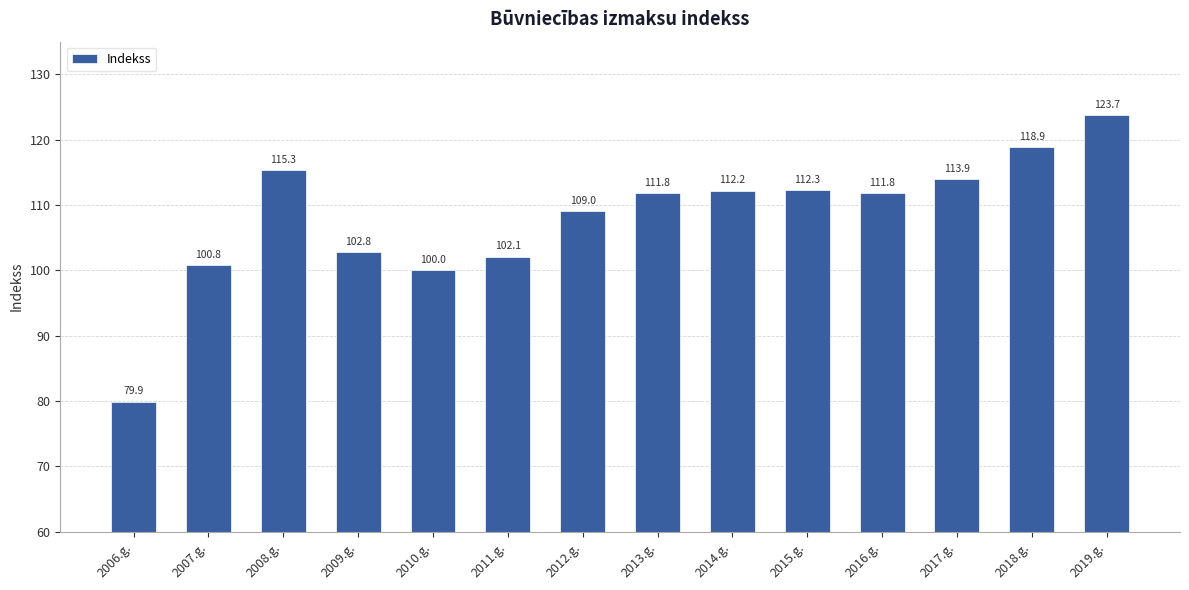

What is the sum of the values at 2019.g. and 2007.g.?

224.5